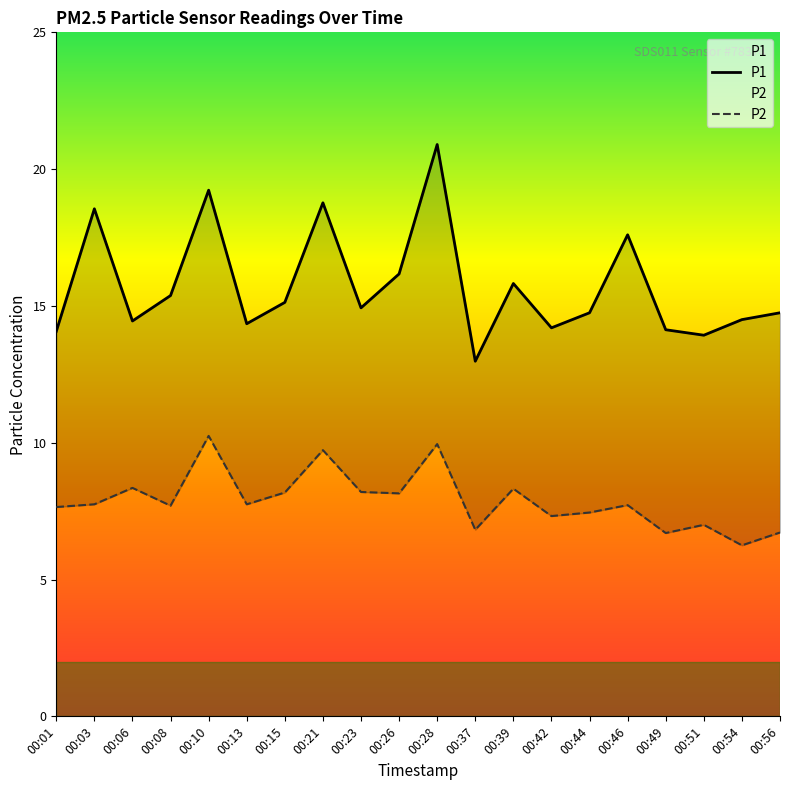

What is the difference between the P1 values at 00:49 and 00:28?

6.8